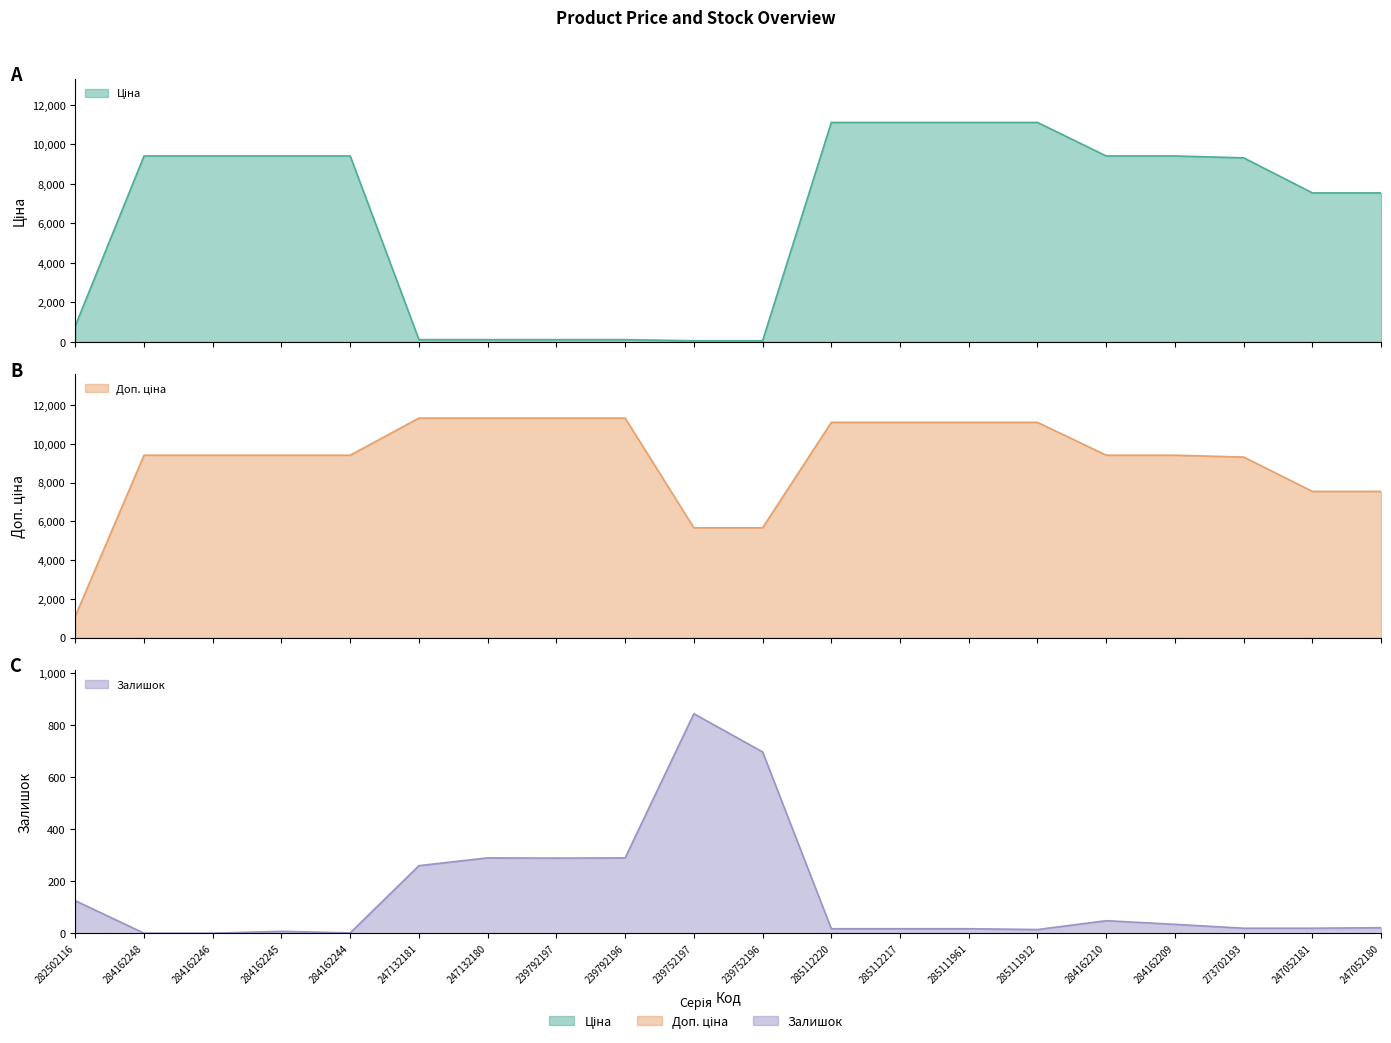

What is the difference between the Ціна values at 285111912 and 284162248?

1696.7